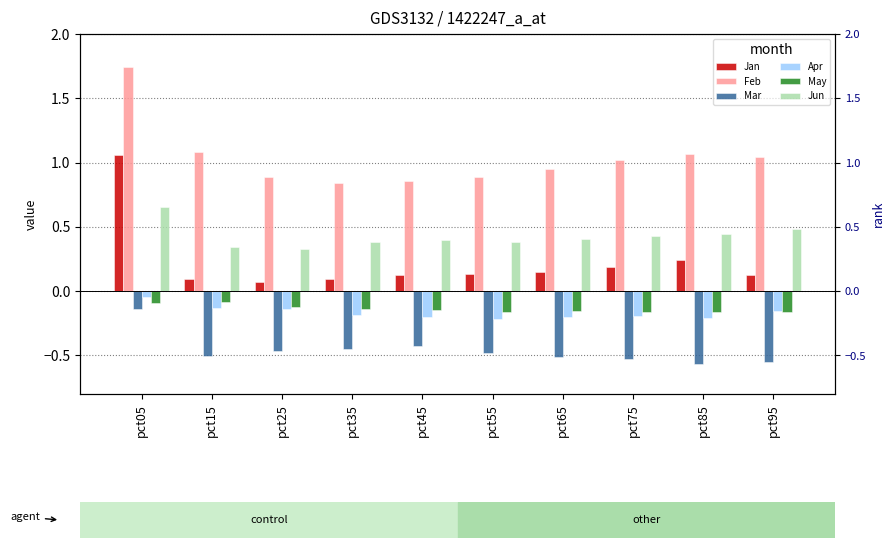

Which has a higher value, pct25 or pct35?

pct35